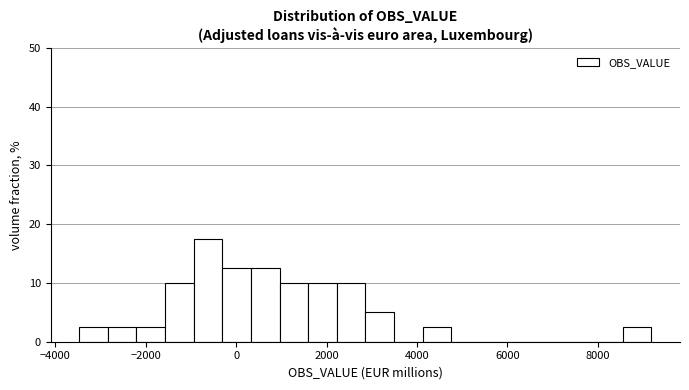

Read against the x-axis, roughly where is the centre of the tallest bar?

-600